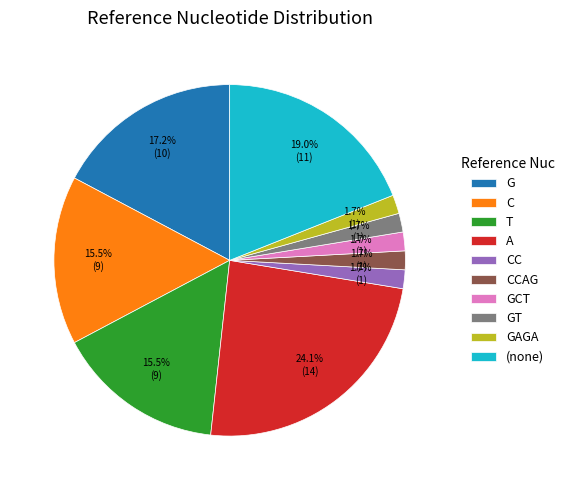

How many segments does this pie chart have?

10